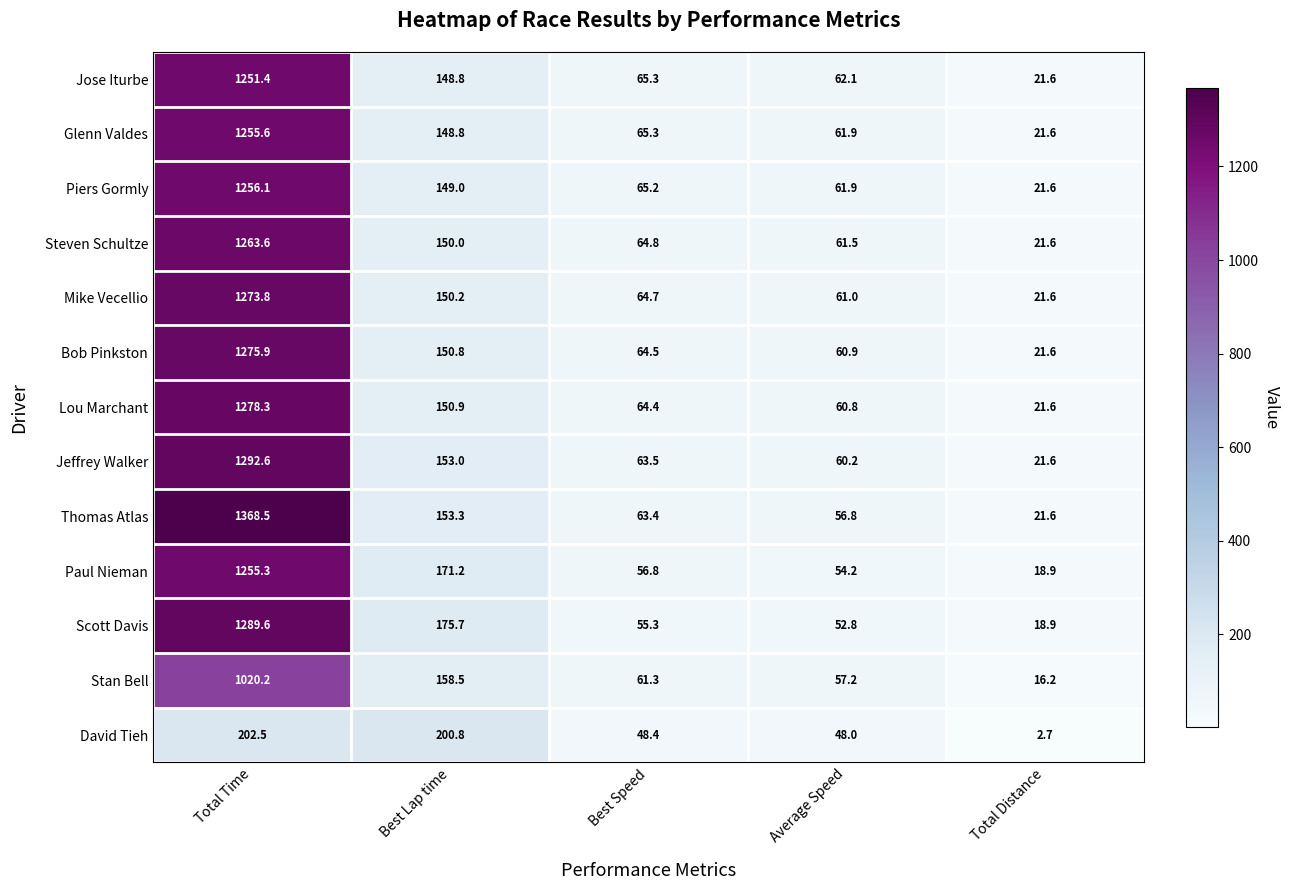

Which label corresponds to the smallest value in the chart?

Total Distance